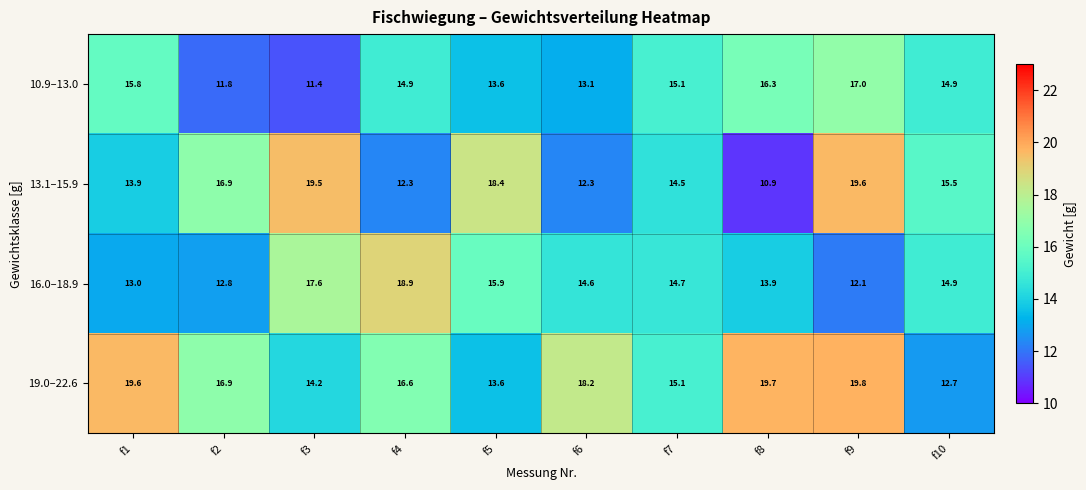

What is the difference between the second highest and second lowest values in the 16.0–18.9 series?

4.8